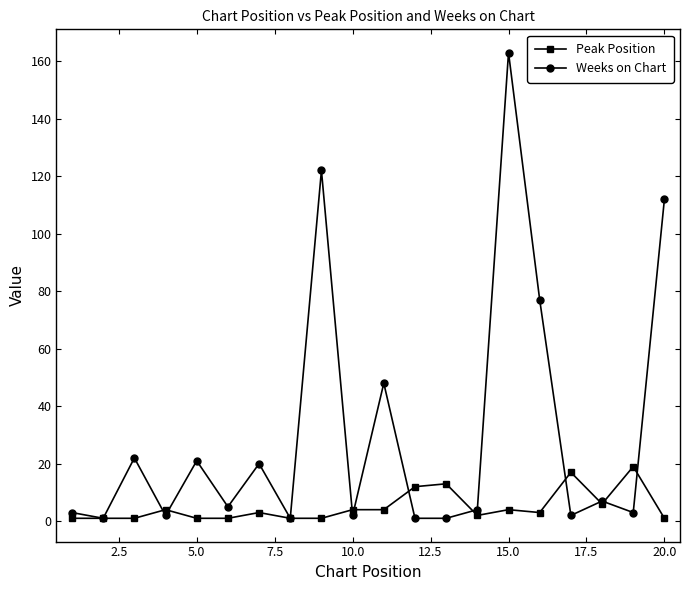

What is the maximum value for Peak Position?

19